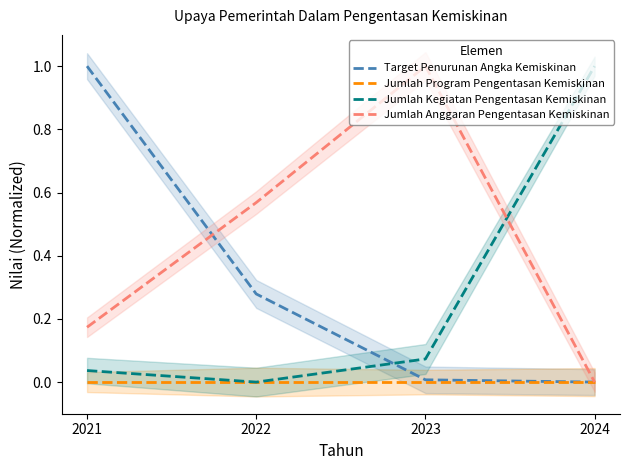

At which label is Jumlah Program Pengentasan Kemiskinan closest to 0?

2021